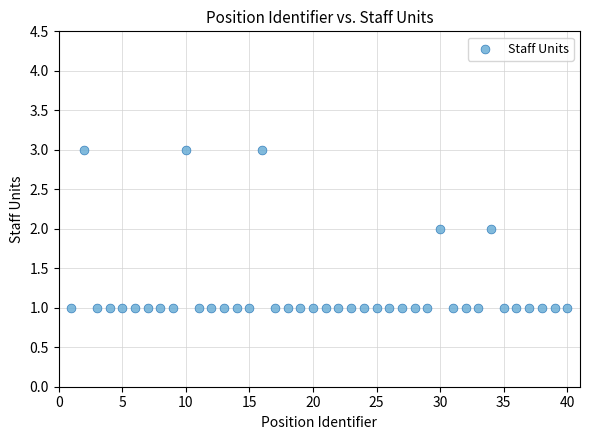

What is the range of X values (max minus min)?

39